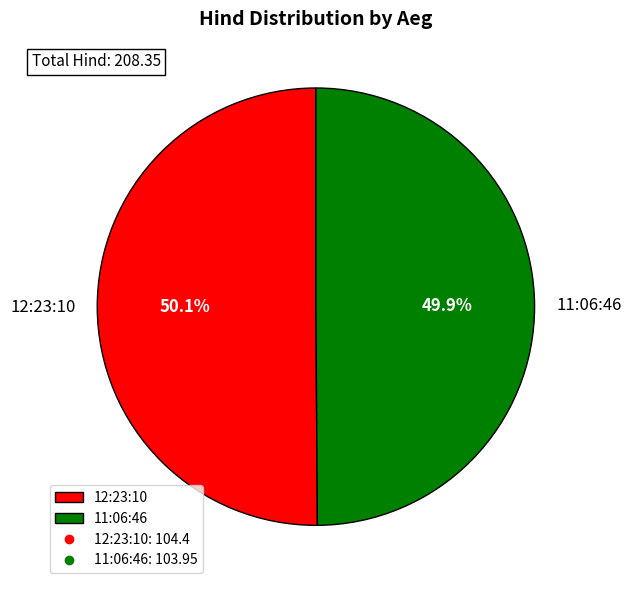

To the nearest percent, what portion does 11:06:46 represent?

50%